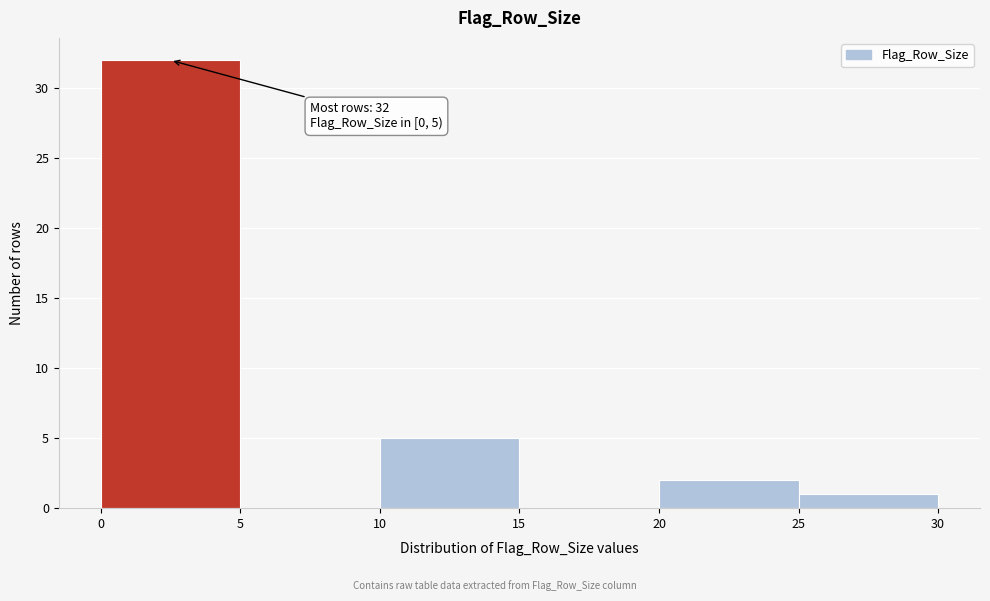

Which range on the x-axis has the tallest bar?

0 to 5